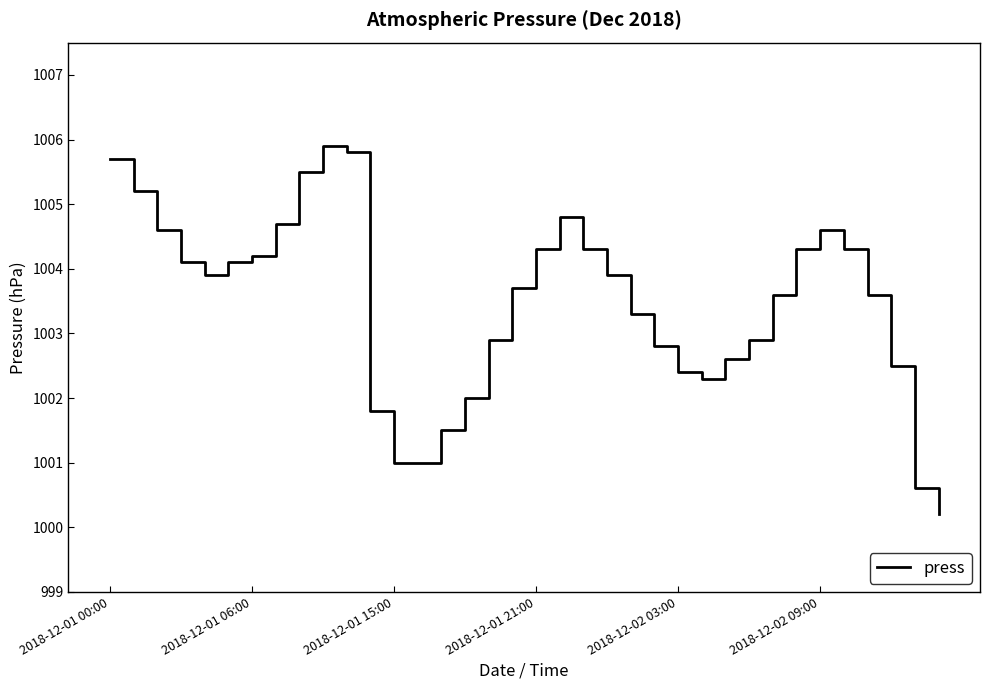

What is the difference between the maximum and minimum values?

5.7